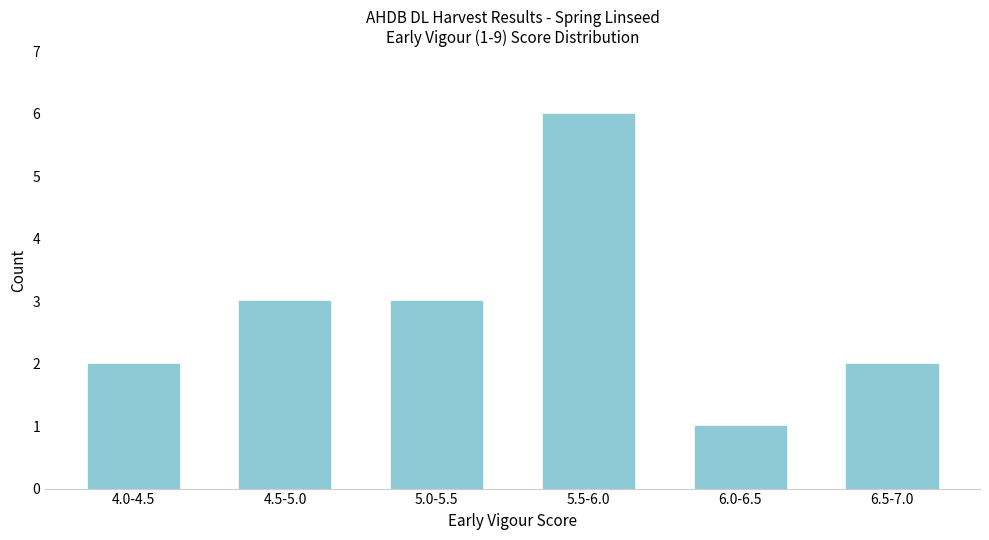

Reading left to right, transcribe all the data shown in this chart.

4.0-4.5=2	4.5-5.0=3	5.0-5.5=3	5.5-6.0=6	6.0-6.5=1	6.5-7.0=2